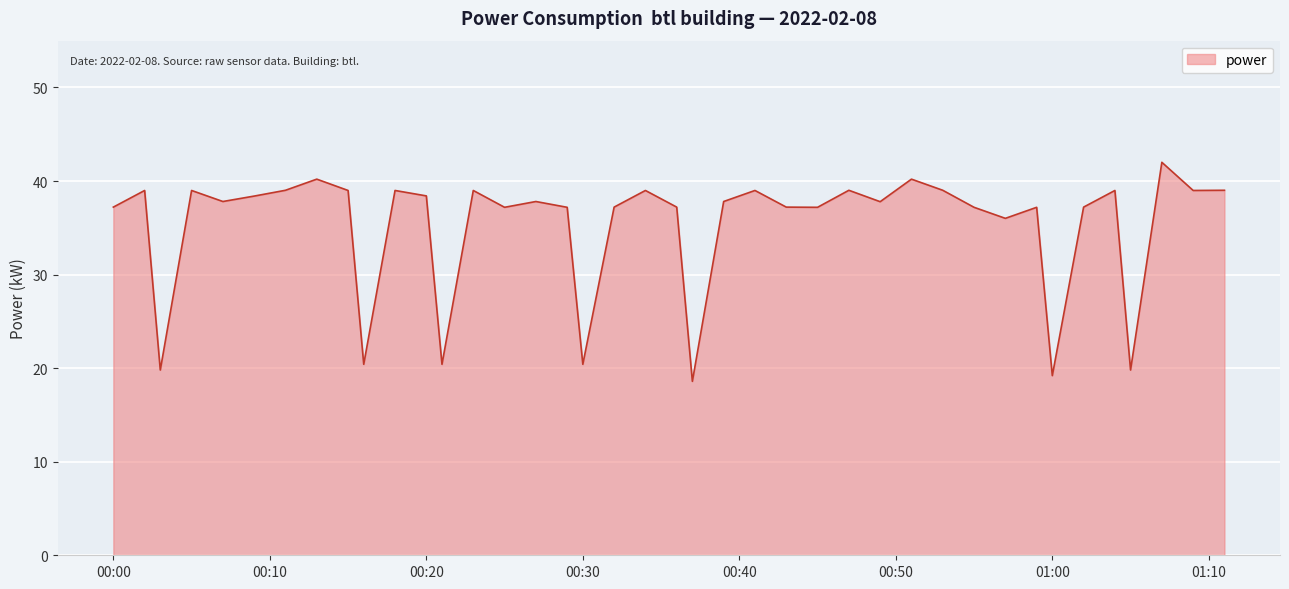

Count the number of data series in this chart.

1